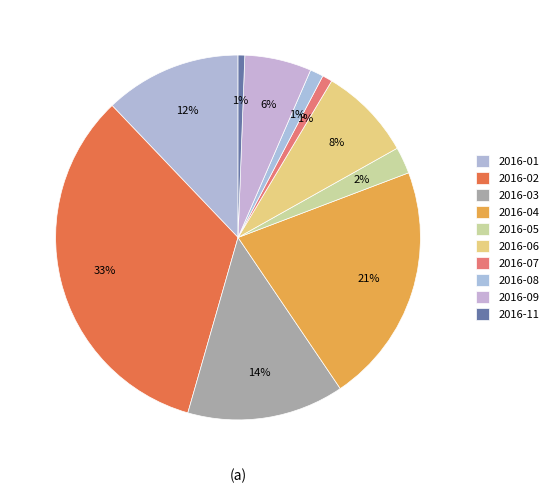

How many slices are in this pie chart?

10